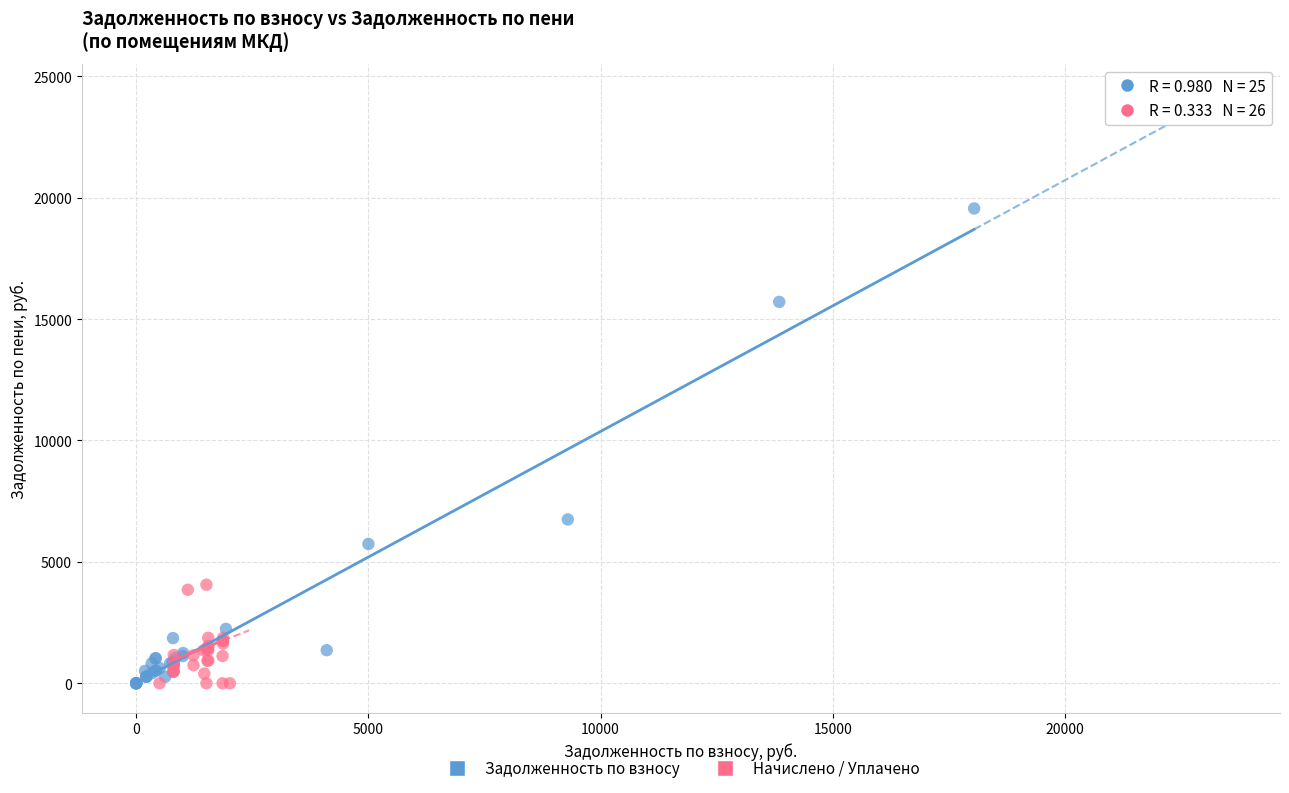

What are all the series names shown in the legend?

Задолженность по взносу, Начислено / Уплачено